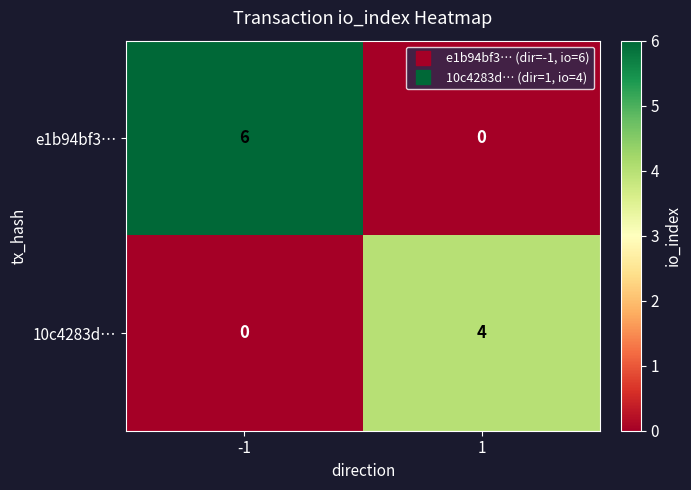

What is the sum of the e1b94bf3… values at -1 and 1?

6